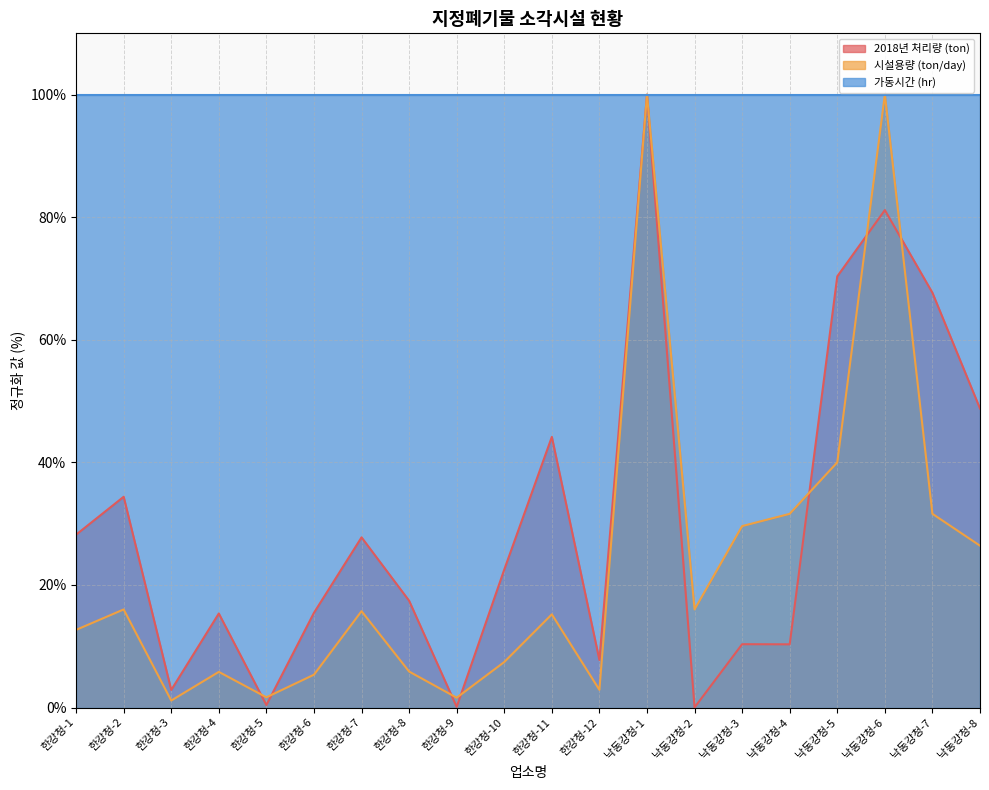

Does the chart have visible grid lines?

Yes